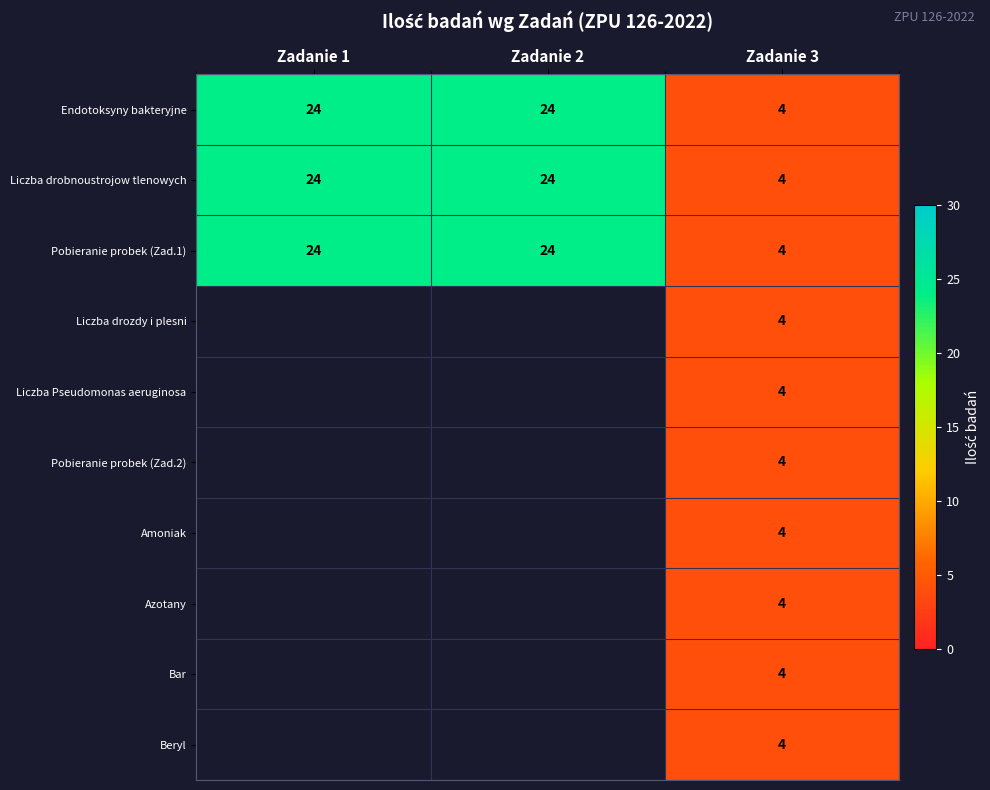

What is the minimum value for Pobieranie probek (Zad.1)?

4